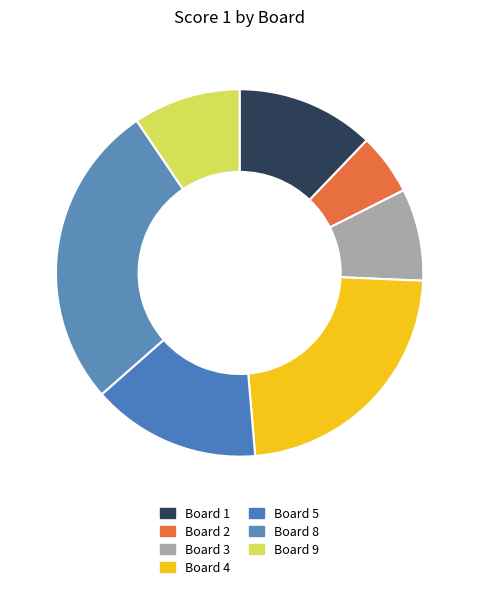

Which category has the smallest portion of the pie?

Board 2